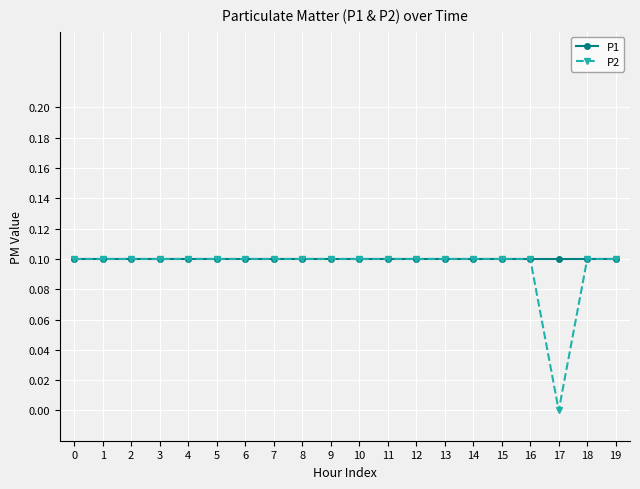

Which series has the largest range (max minus min)?

P2